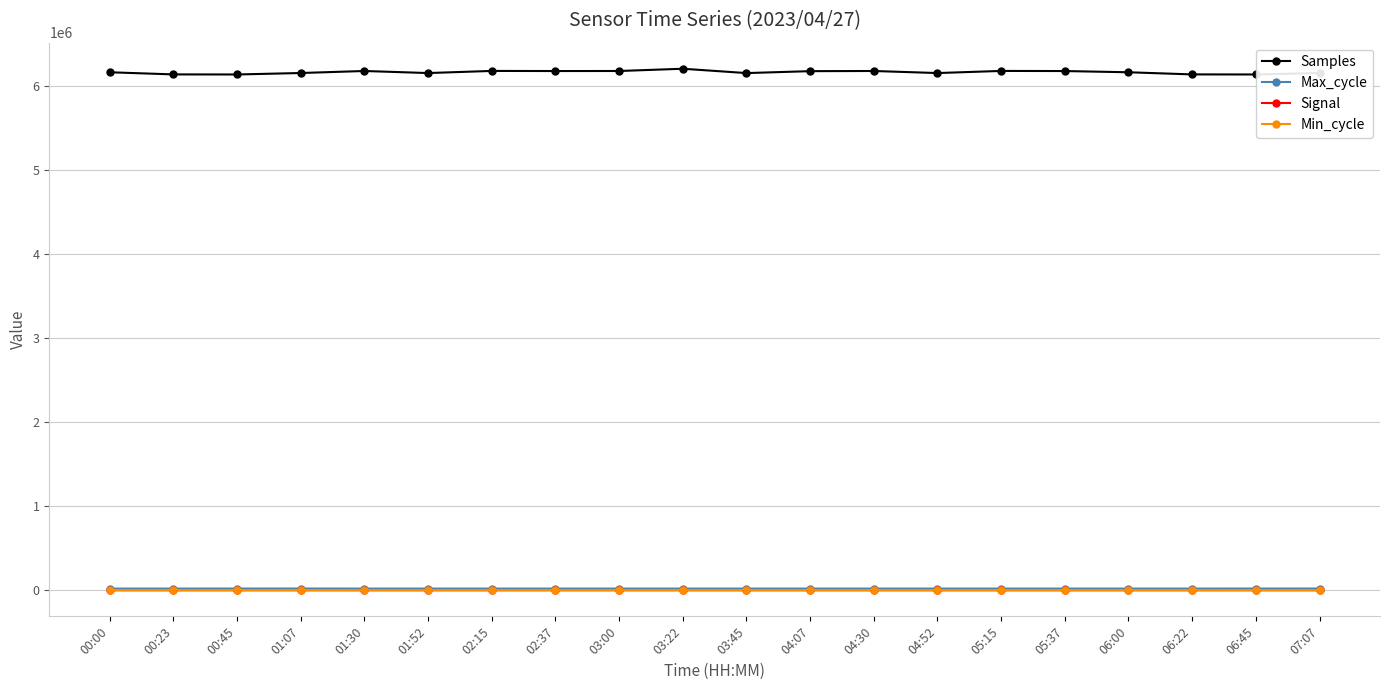

True or false: Min_cycle and Max_cycle cross at least once.

False